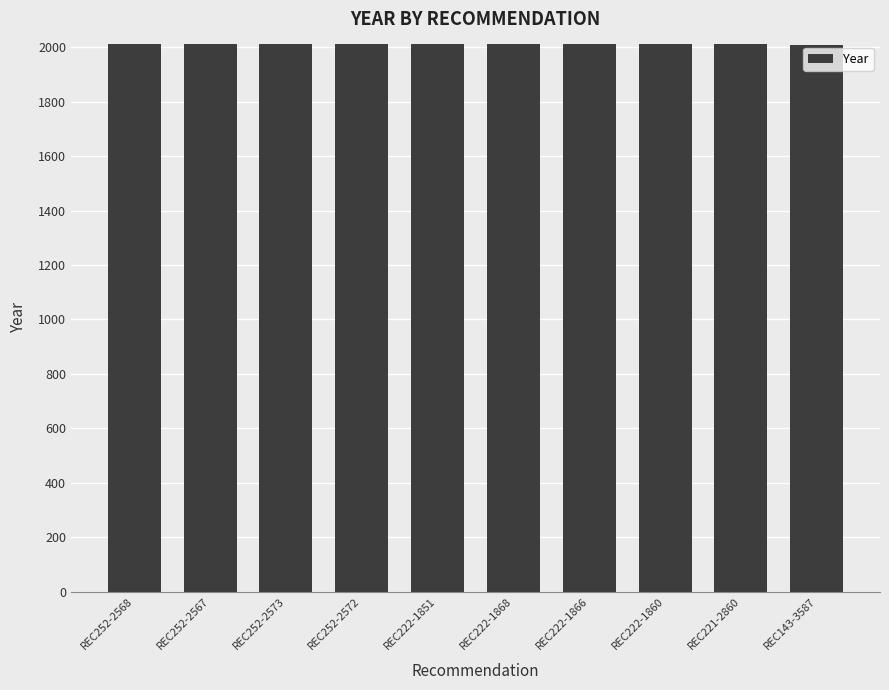

What is the label of the 1st bar from the left?

REC252-2568